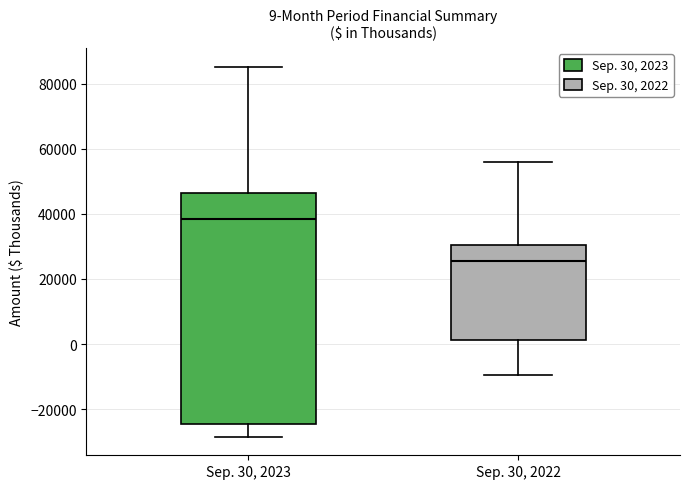

Which box is the tallest, from its lower edge to its upper edge?

Sep. 30, 2023